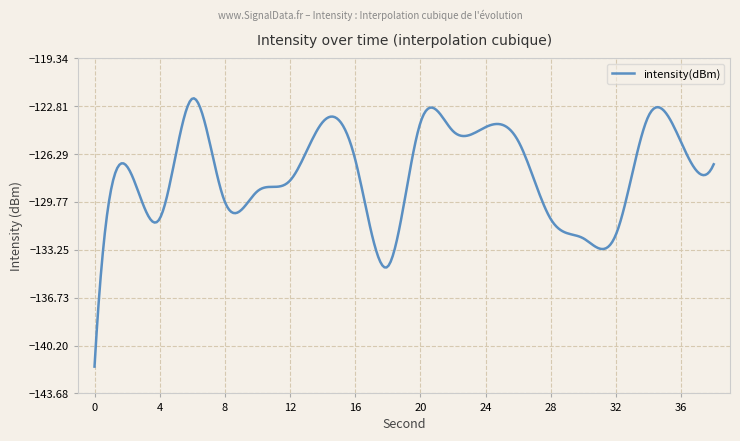

What is the smallest value displayed?

-141.7